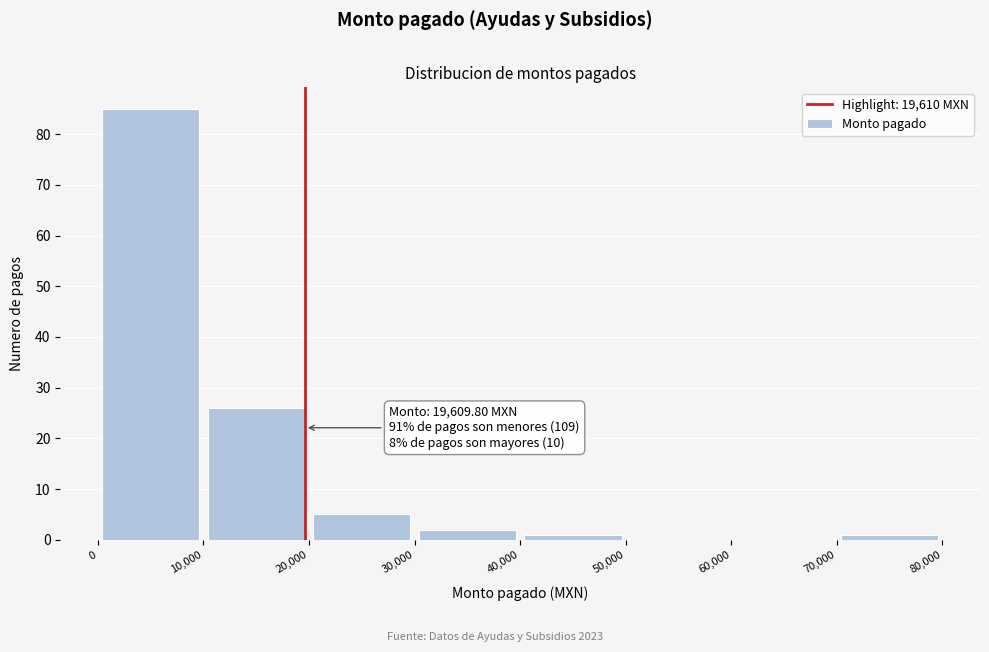

Over which range of the x-axis is the bar tallest?

0 to 10,000